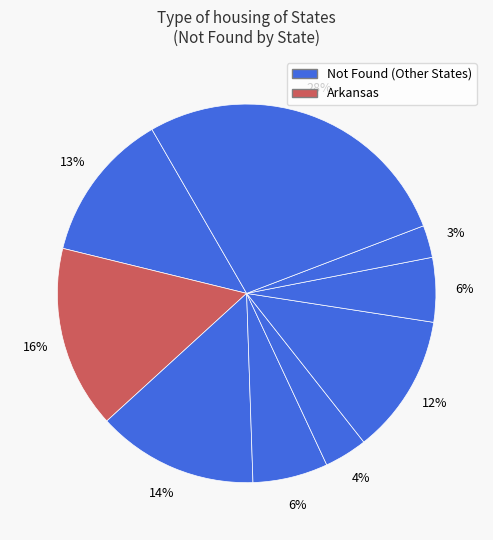

How many slices are in this pie chart?

9